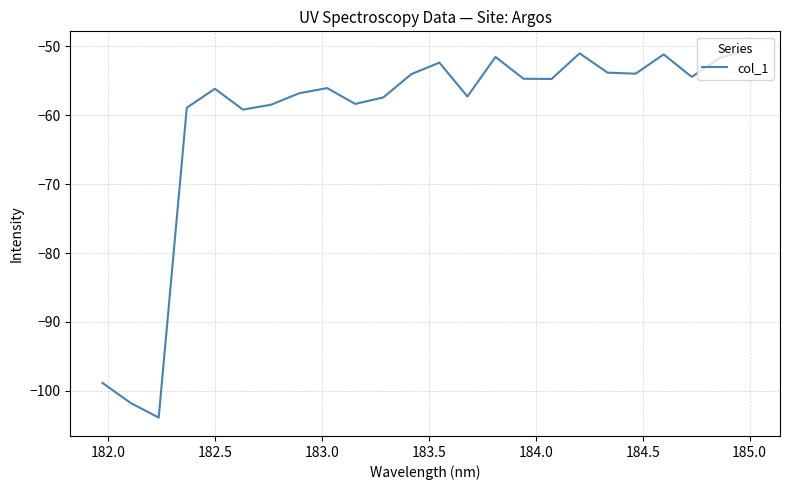

What is the maximum value shown in the chart?

-50.5